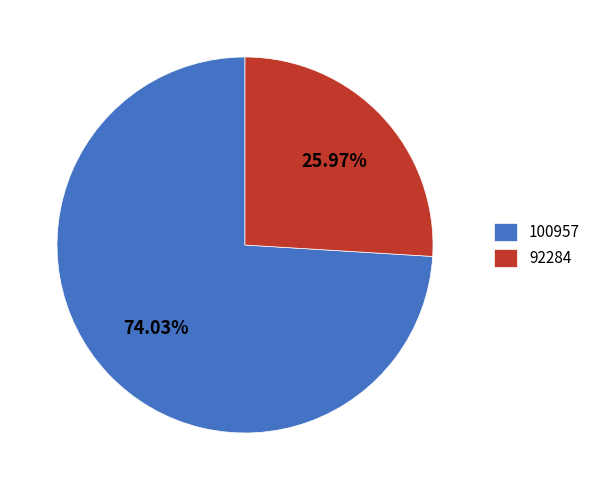

How much of the chart is everything except 92284?

74.0%